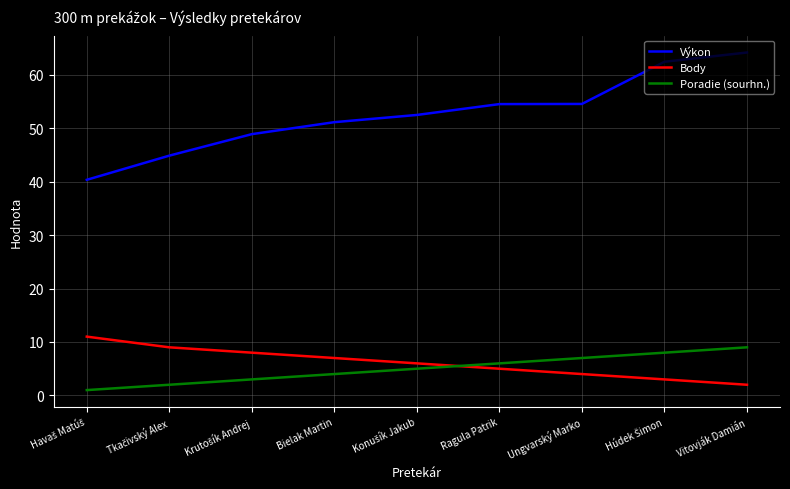

At which label does Body reach its minimum?

Vitovják Damián